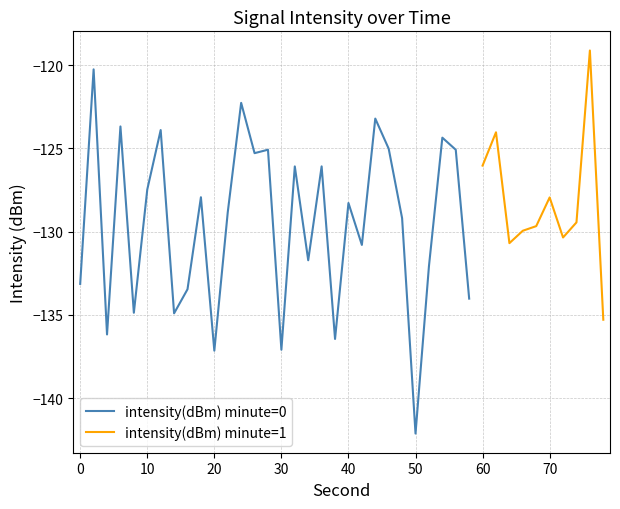

Does the chart display data point markers on the line(s)?

No